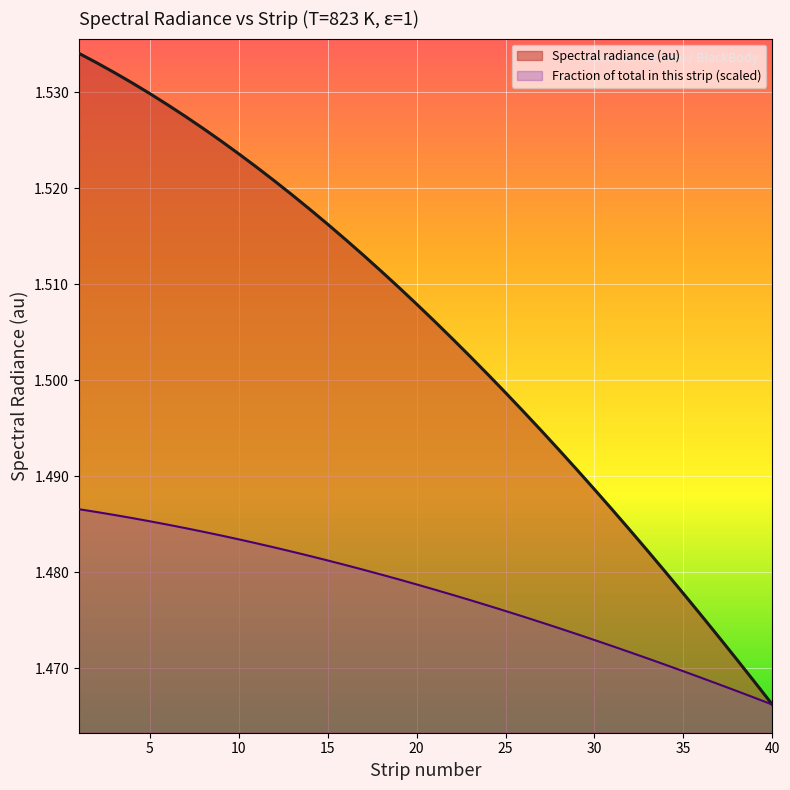

Does the chart display data point markers on the line(s)?

No